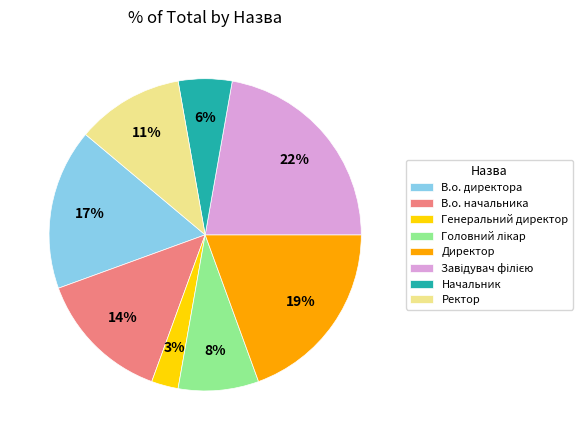

The В.о. директора slice represents 17% of the pie. True or false?

True